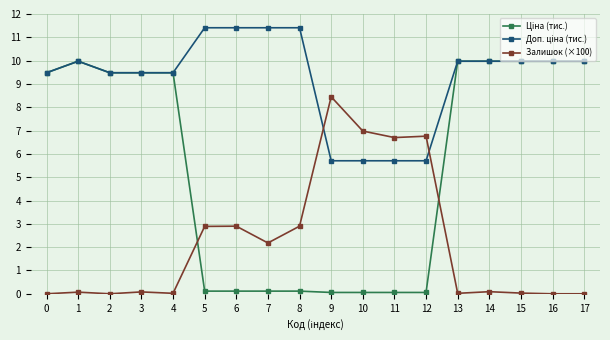

True or false: Залишок (×100) has more than 1 interior local peaks.

True